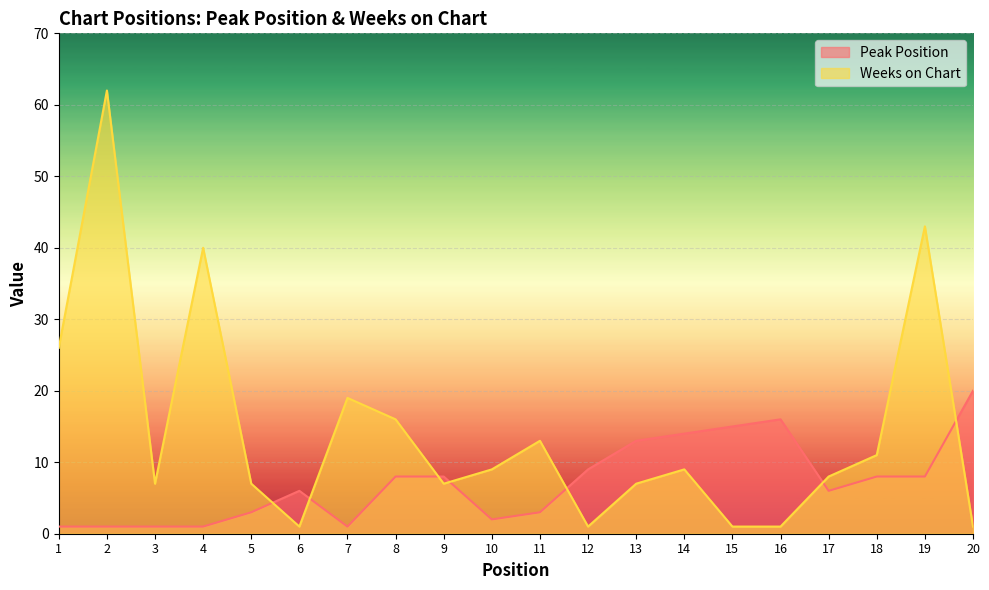

Which series has the largest total across all categories?

Weeks on Chart